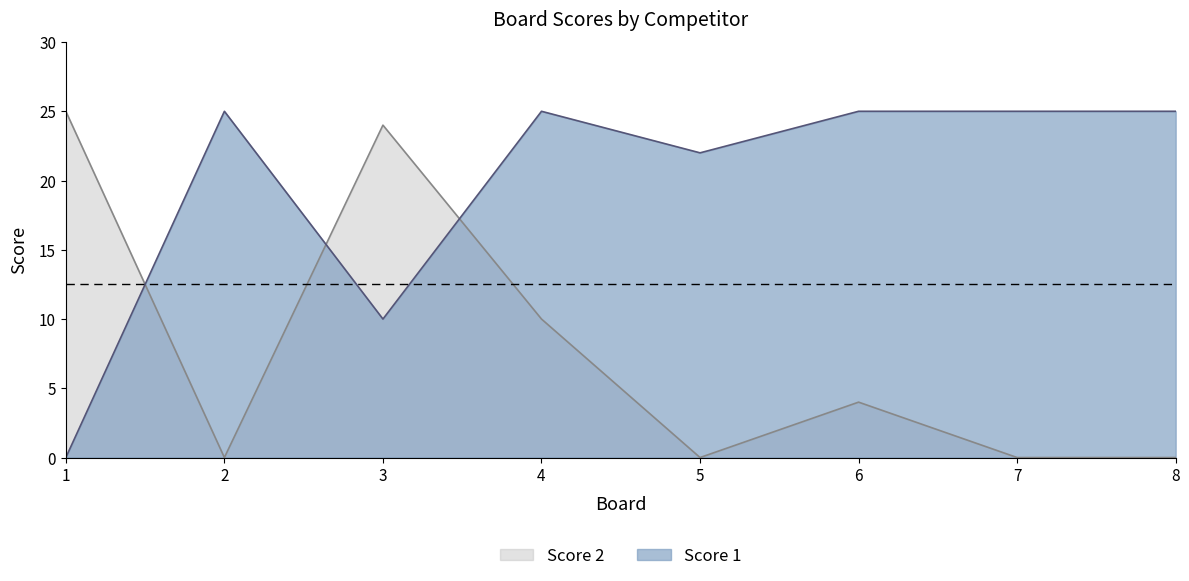

What is the difference between the highest and lowest values at 2?

25